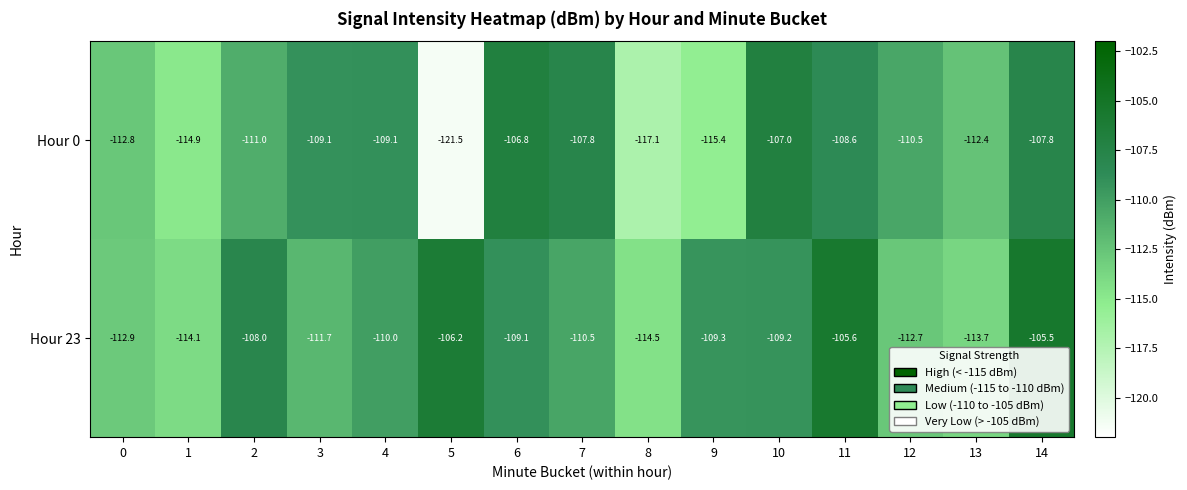

How many data points does each series have?

15